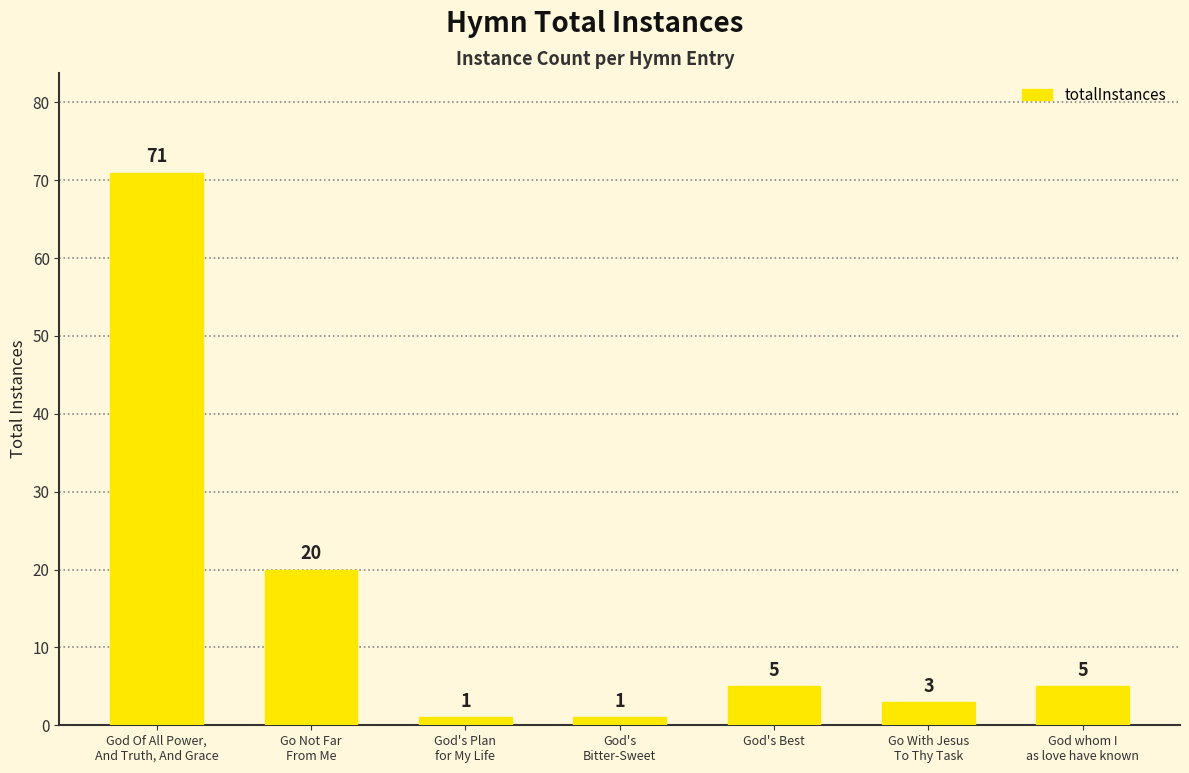

Where does the data first go above 5?

God Of All Power,
And Truth, And Grace